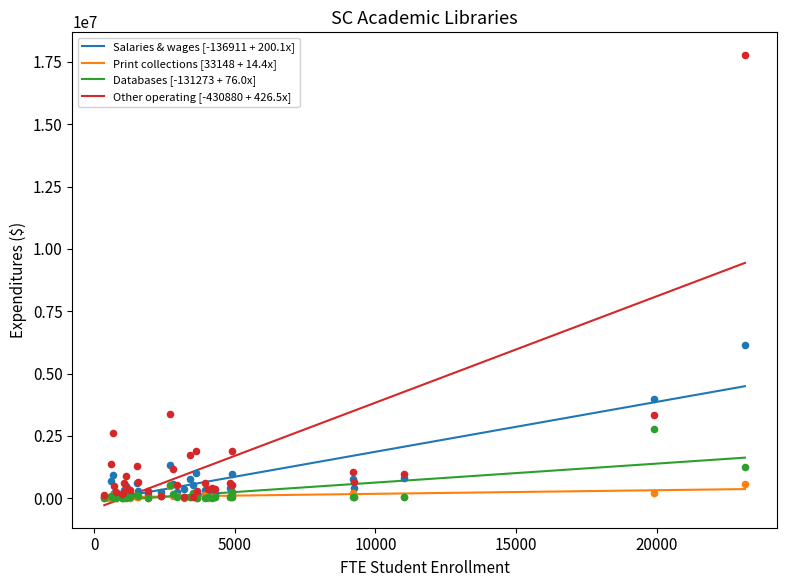

What is the total value across all series at 14?

1633942